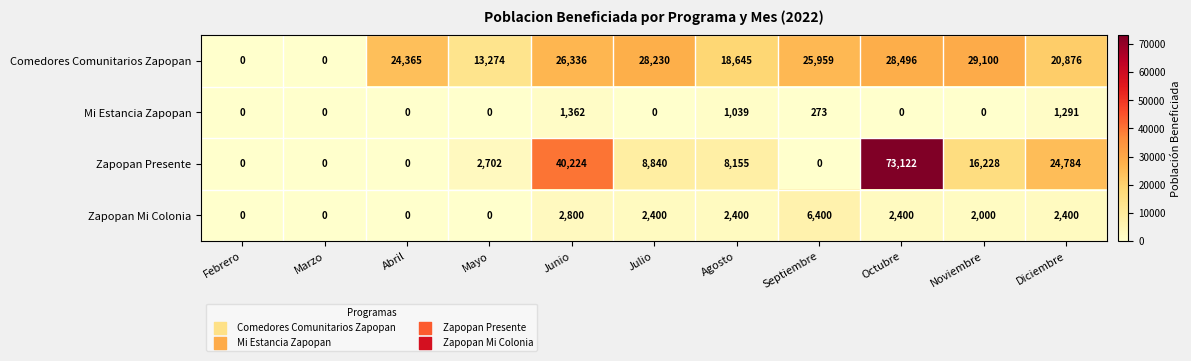

The Comedores Comunitarios Zapopan series shows 24365 at Abril. True or false?

True